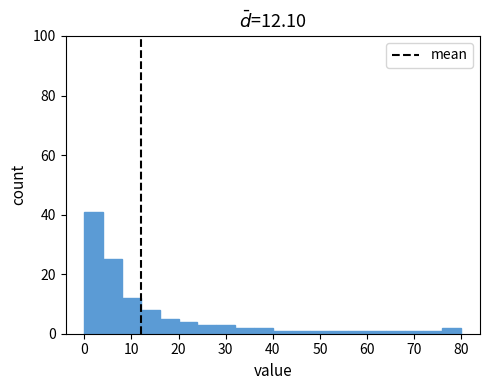

Over which range of the x-axis is the bar tallest?

0 to 4